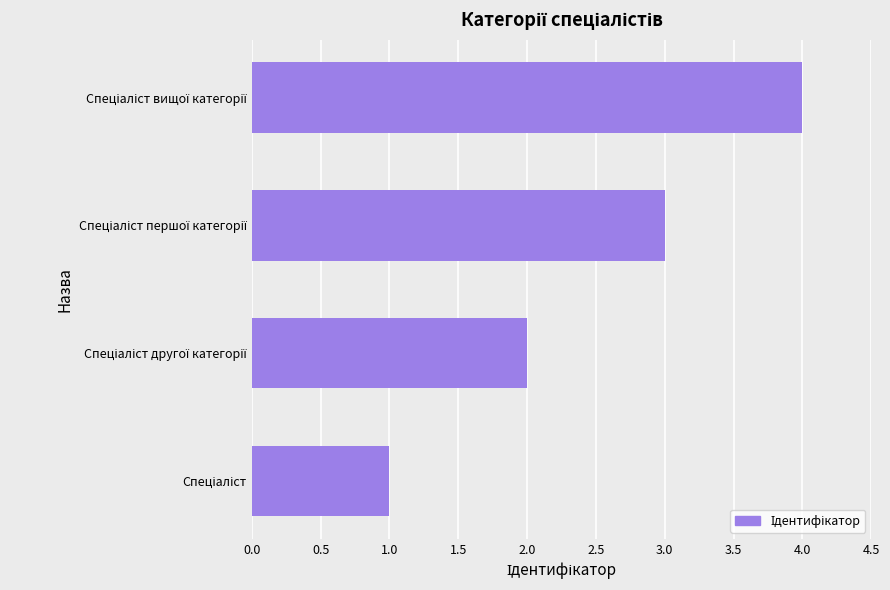

What is the greatest value displayed?

4